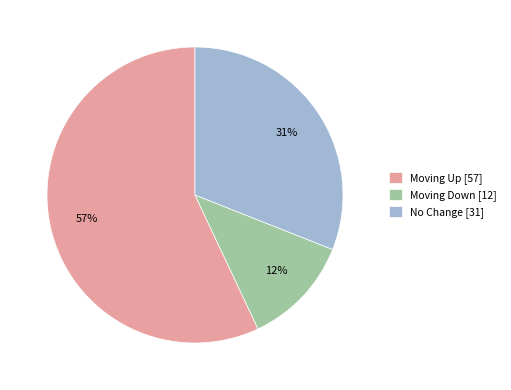

What is the largest slice in the pie chart?

Moving Up [57]